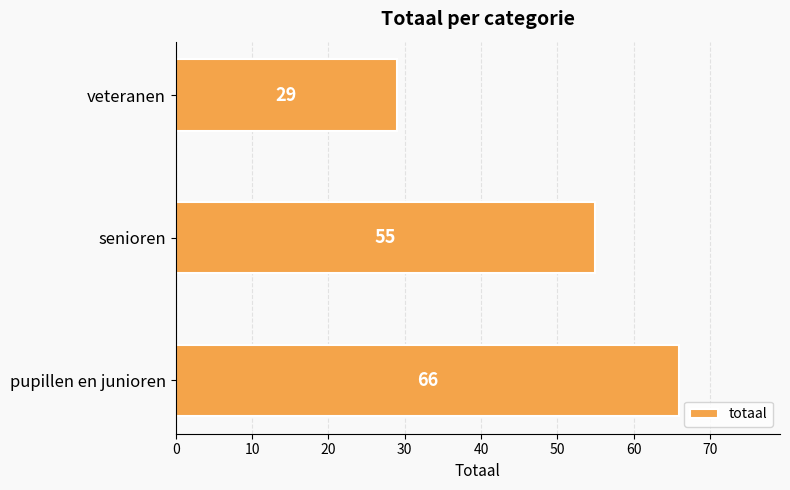

Reading bottom to top, transcribe all the data shown in this chart.

pupillen en junioren=66	senioren=55	veteranen=29